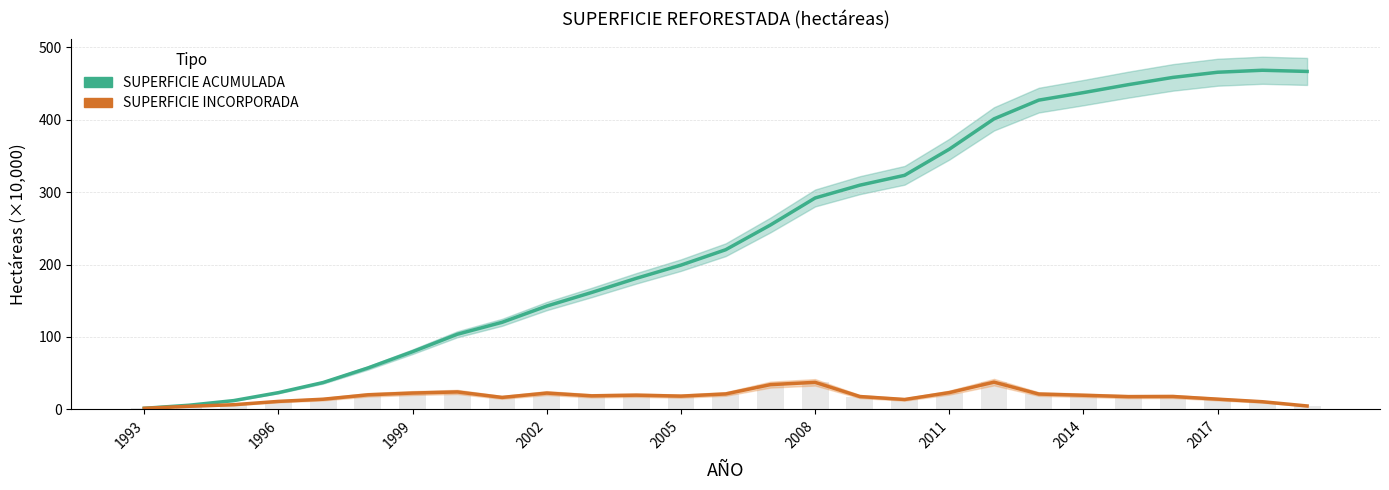

How many data points does each series have?

27